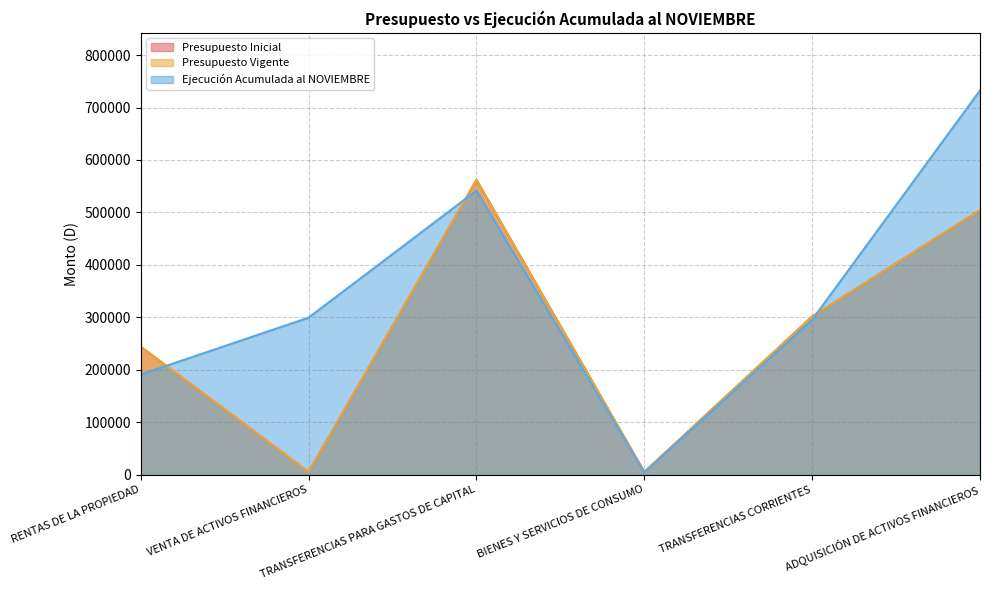

What is the difference between the highest and lowest values at VENTA DE ACTIVOS FINANCIEROS?

294405